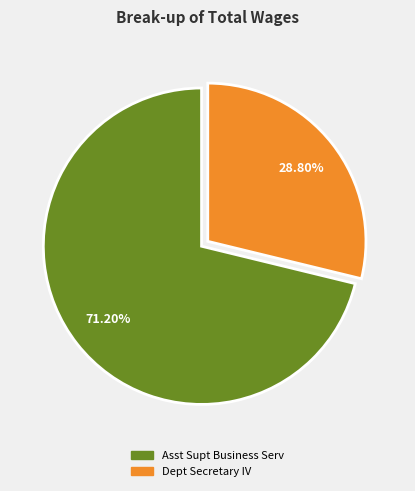

How many segments does this pie chart have?

2